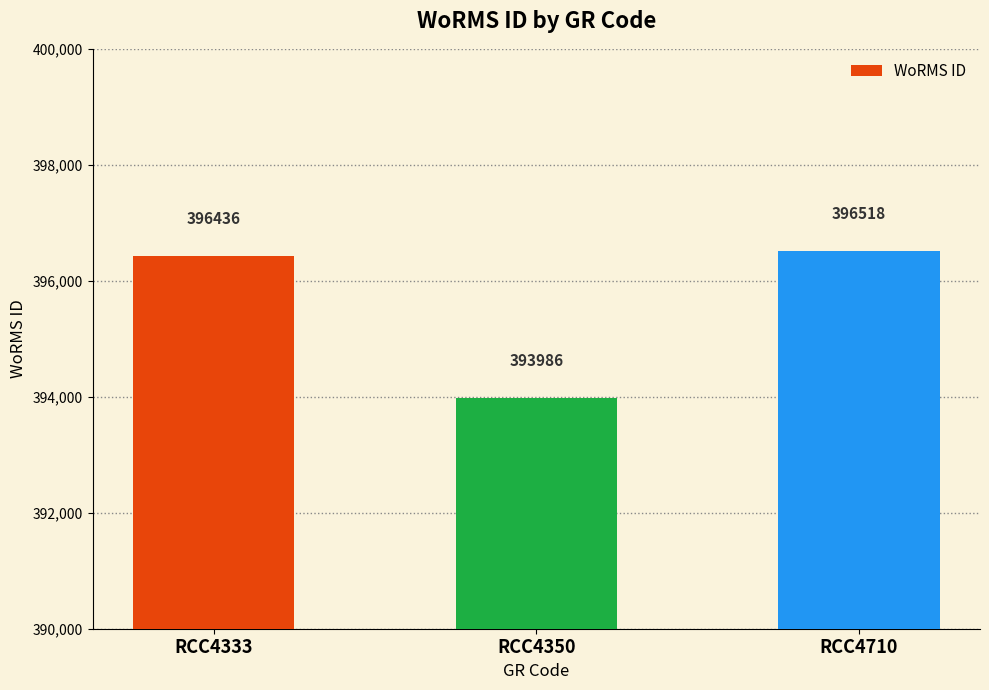

Count the number of data series in this chart.

1